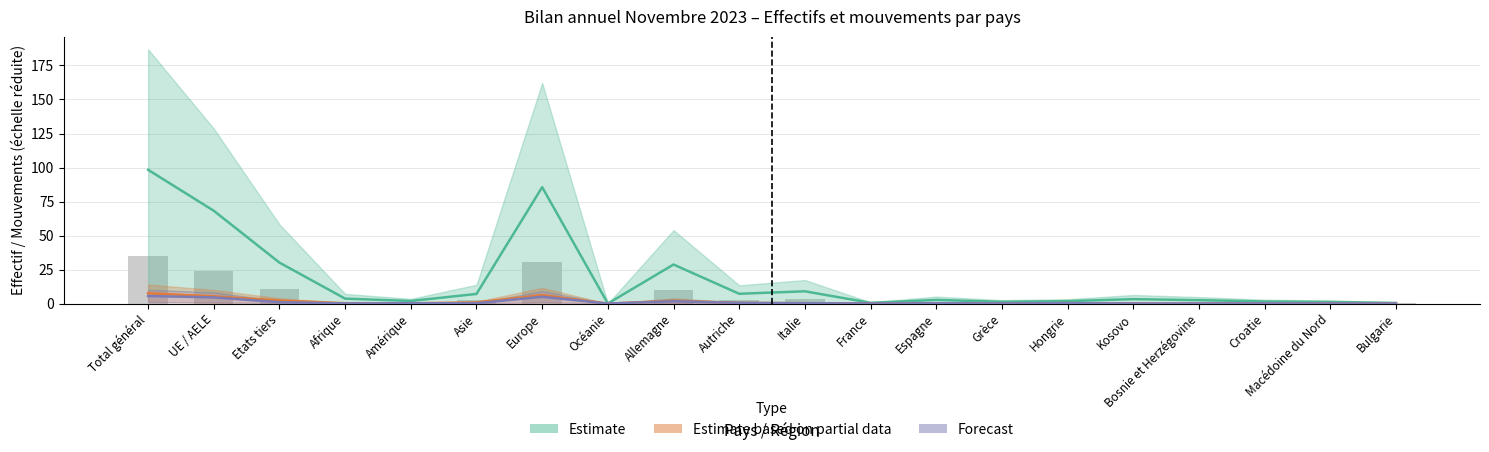

Where is Immigrations effectives nearest to the value 2?

Allemagne